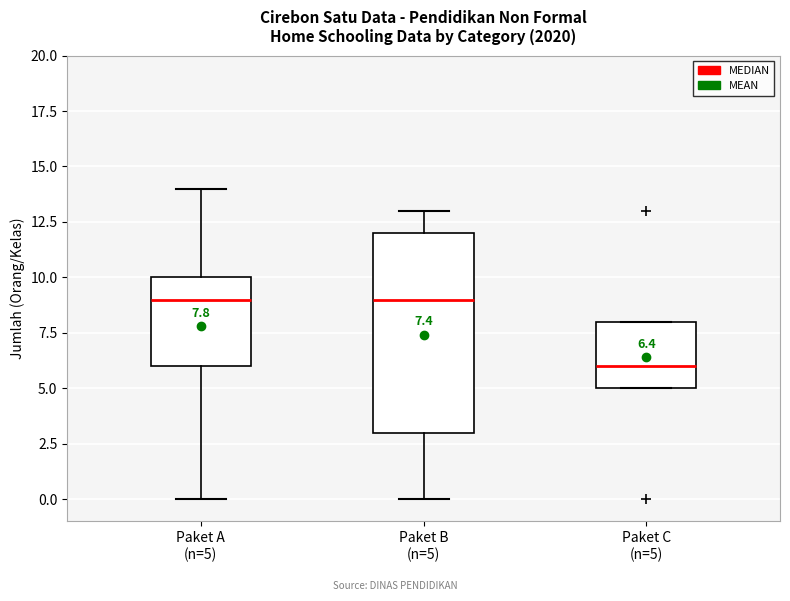

Which box is the tallest, from its lower edge to its upper edge?

Paket B (n=5)